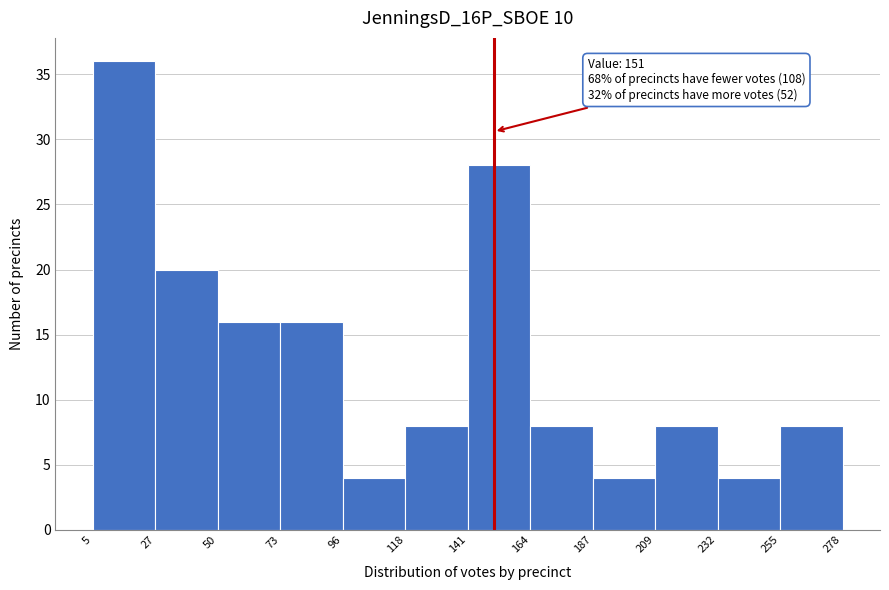

Over which range of the x-axis is the bar tallest?

5 to 27